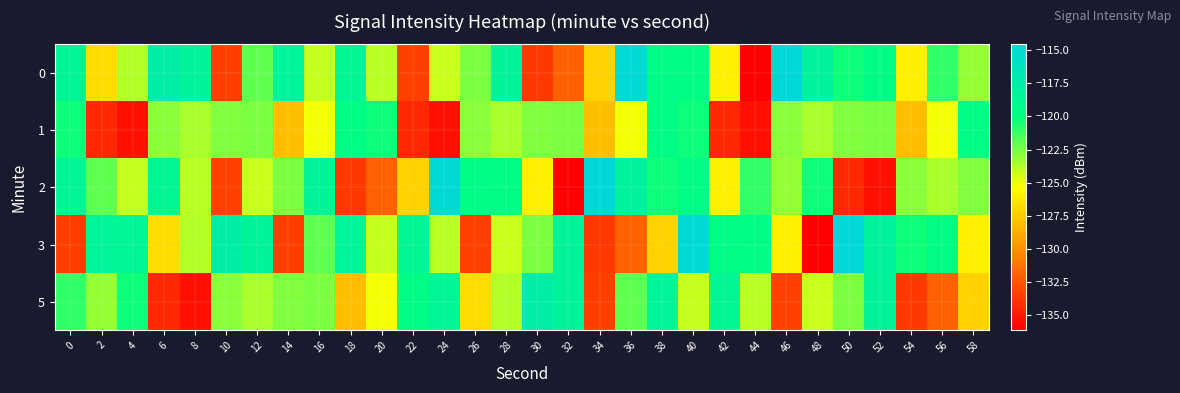

Rank the series at 12 from highest to lowest value.

3, 0, 1, 5, 2